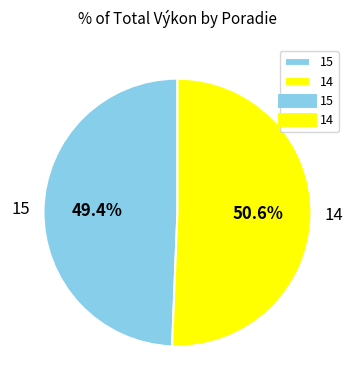

Which category has the biggest portion of the pie?

14